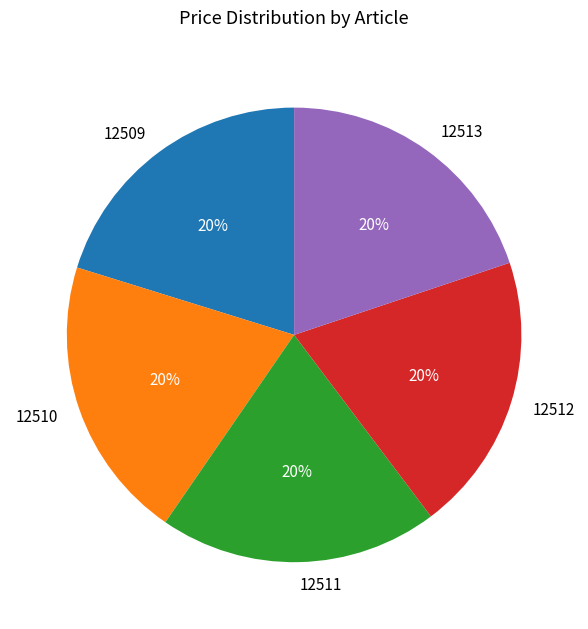

Do 12510 and 12513 together represent more than half of the pie?

No